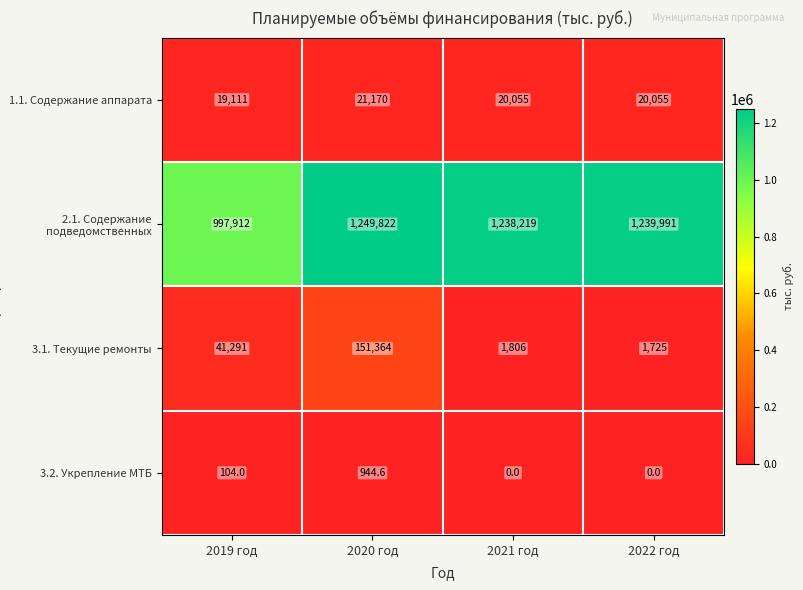

What is the difference between the maximum and minimum values in the 1.1. Содержание аппарата series?

2059.0